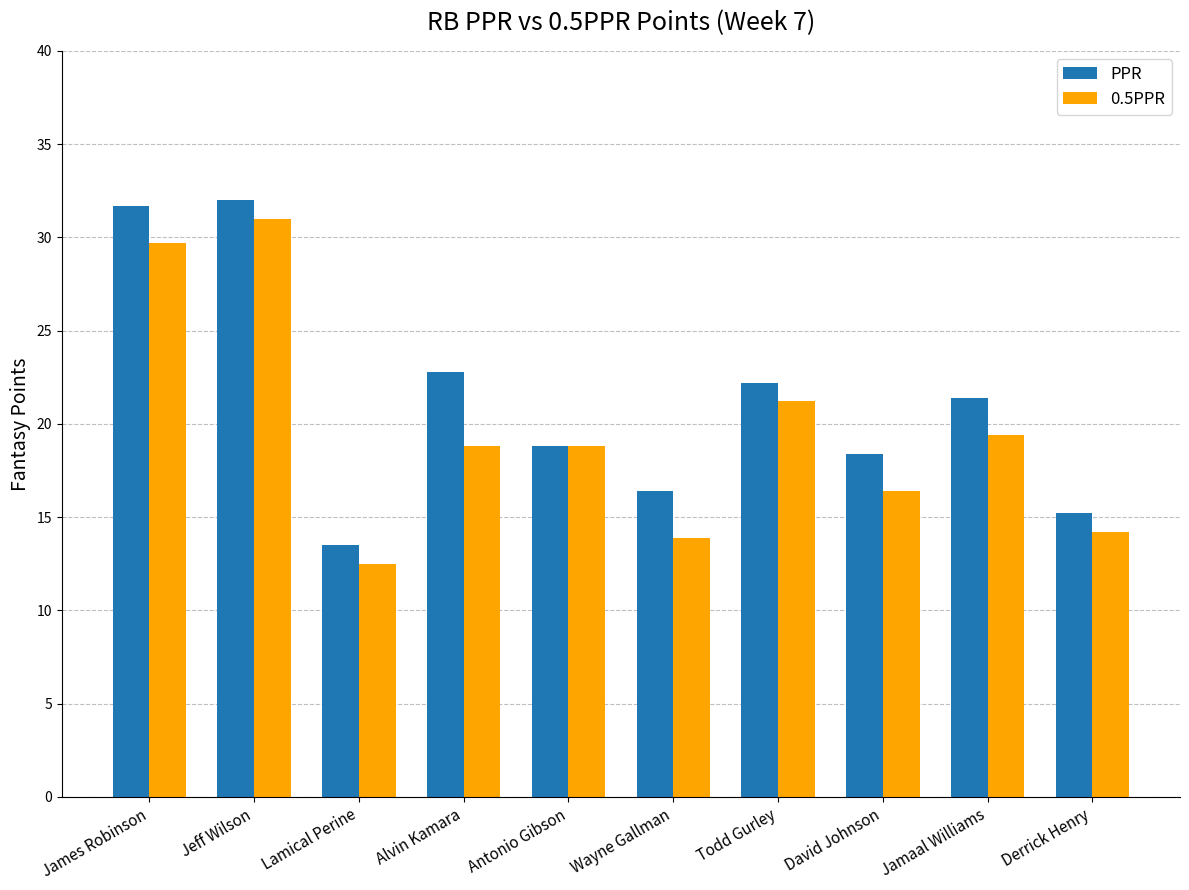

What is the difference between the second highest and second lowest values in the 0.5PPR series?

15.8